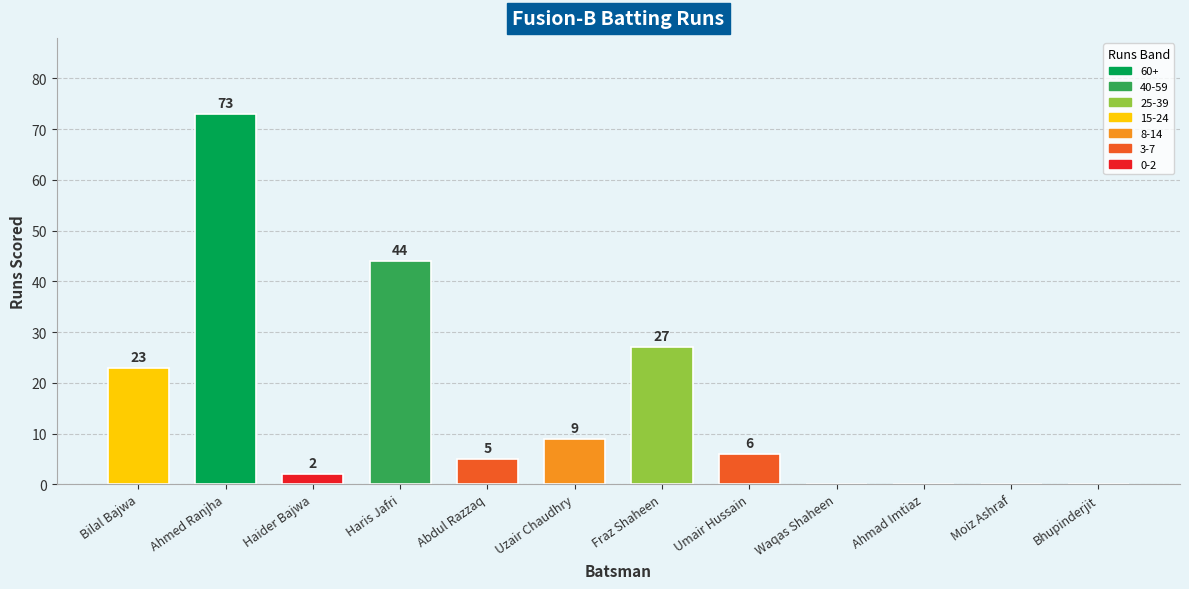

Between Ahmad Imtiaz and Haris Jafri, which is larger?

Haris Jafri